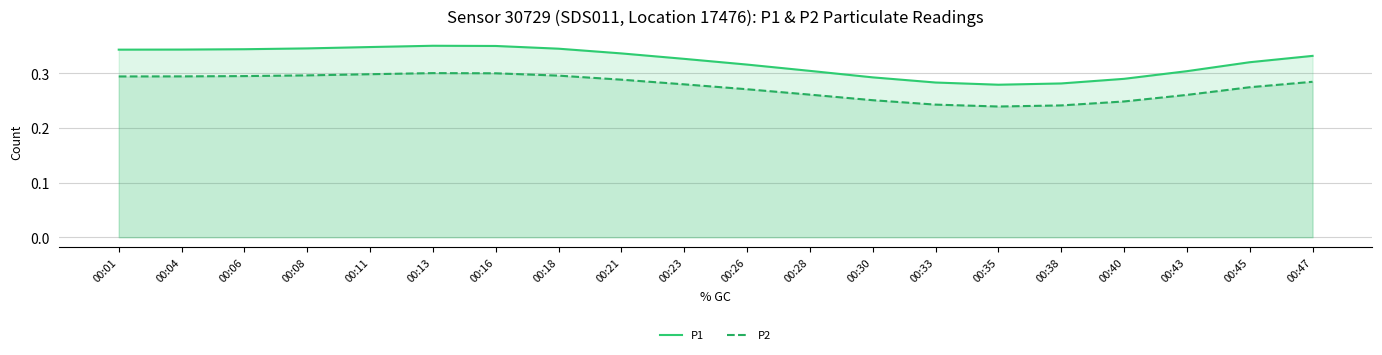

What is the lowest value of the P1 series?

0.3